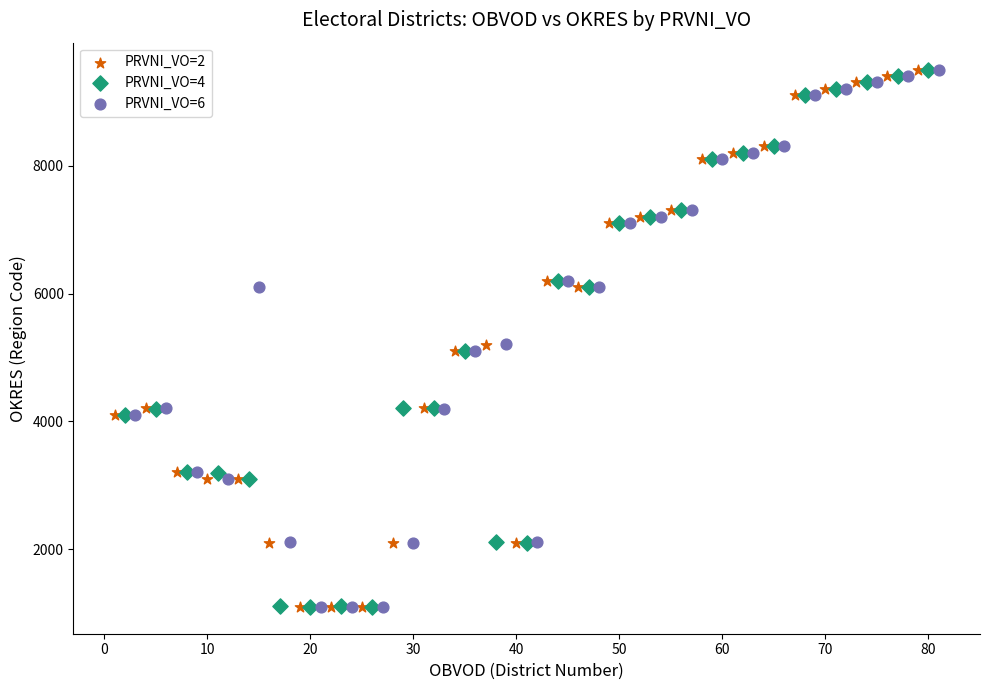

What are all the series names shown in the legend?

PRVNI_VO=2, PRVNI_VO=4, PRVNI_VO=6